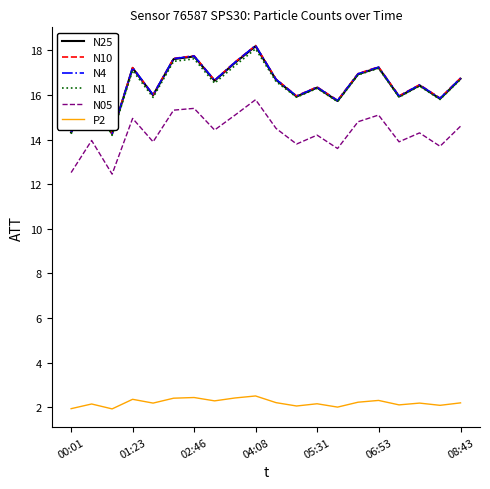

True or false: N1 and P2 intersect in this chart.

False